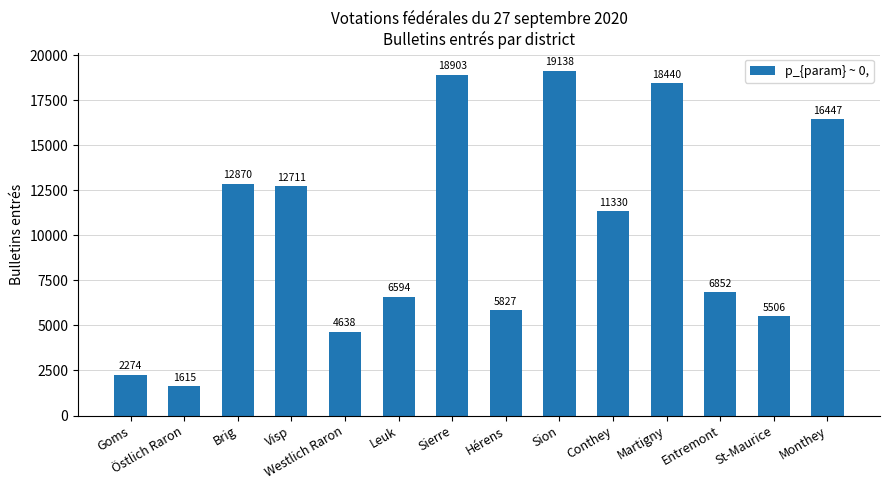

Reading left to right, transcribe all the data shown in this chart.

2274	1615	12870	12711	4638	6594	18903	5827	19138	11330	18440	6852	5506	16447